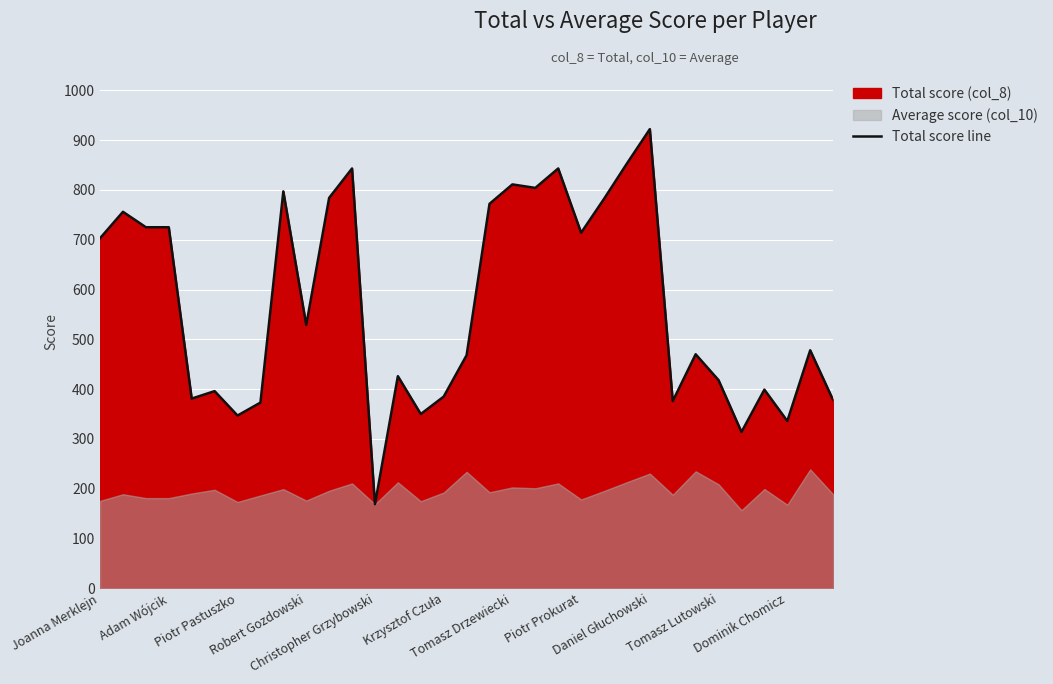

What position from the right is 26?

7